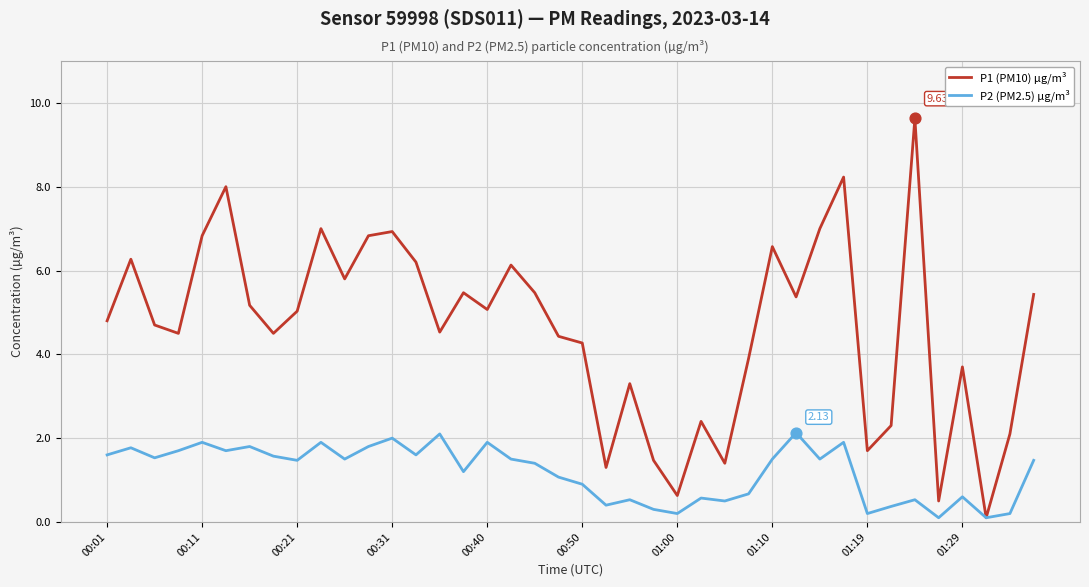

At how many categories does at least one series exceed 3?

30